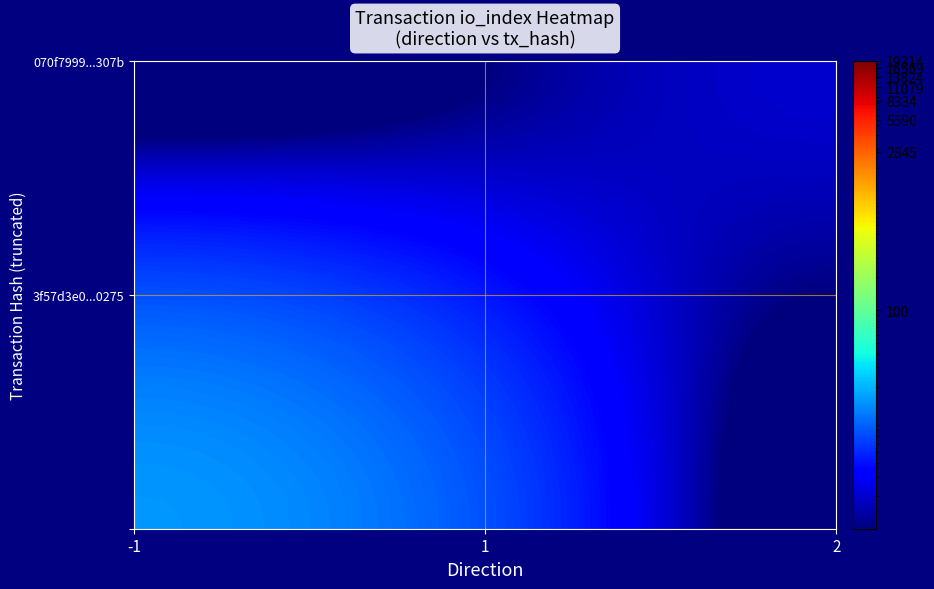

Count the number of data series in this chart.

40